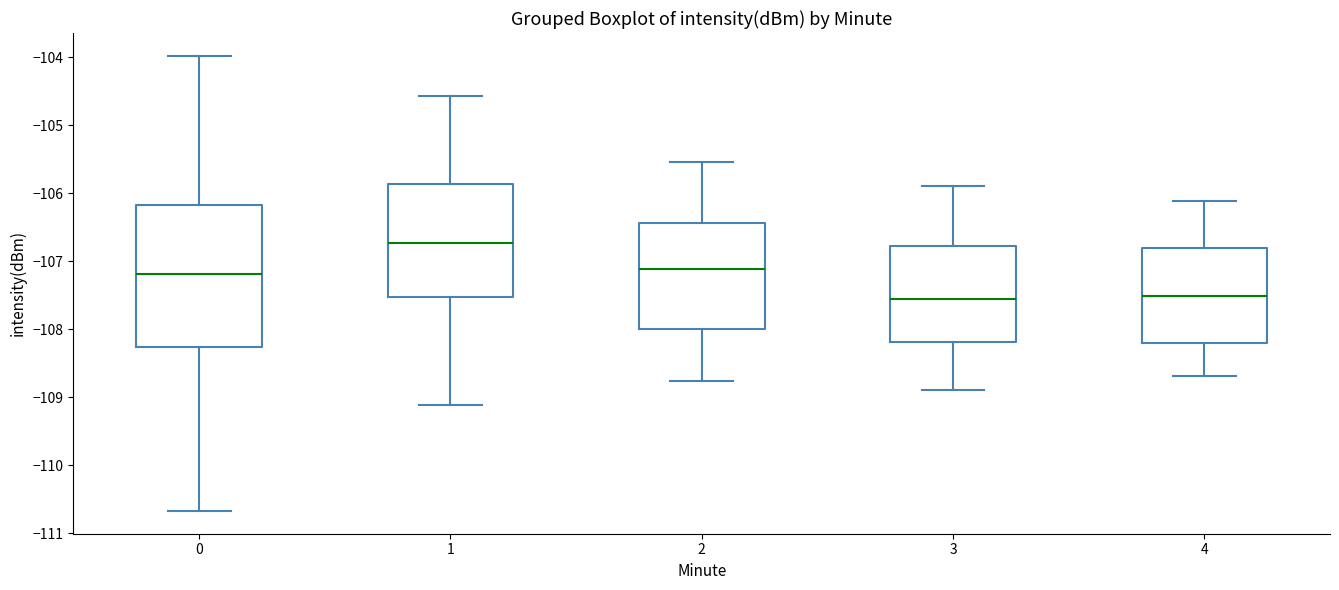

Which box is the tallest, from its lower edge to its upper edge?

0